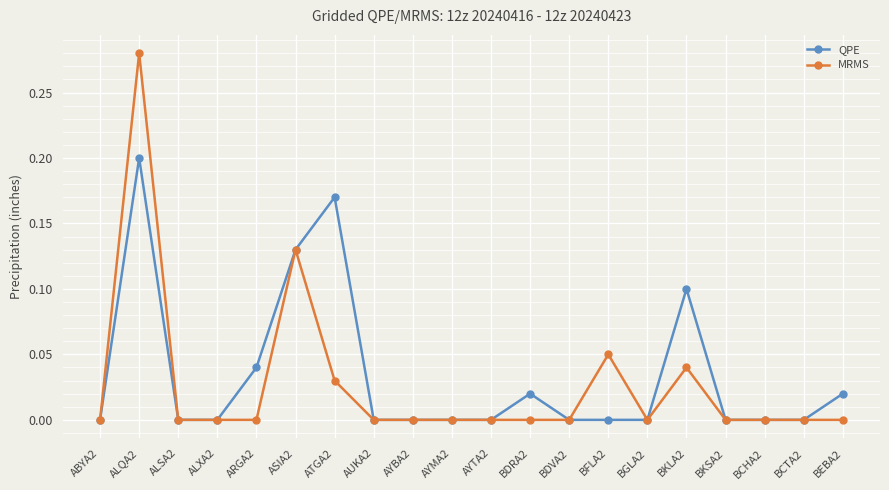

Is it true that QPE equals 0.0 at BFLA2?

True